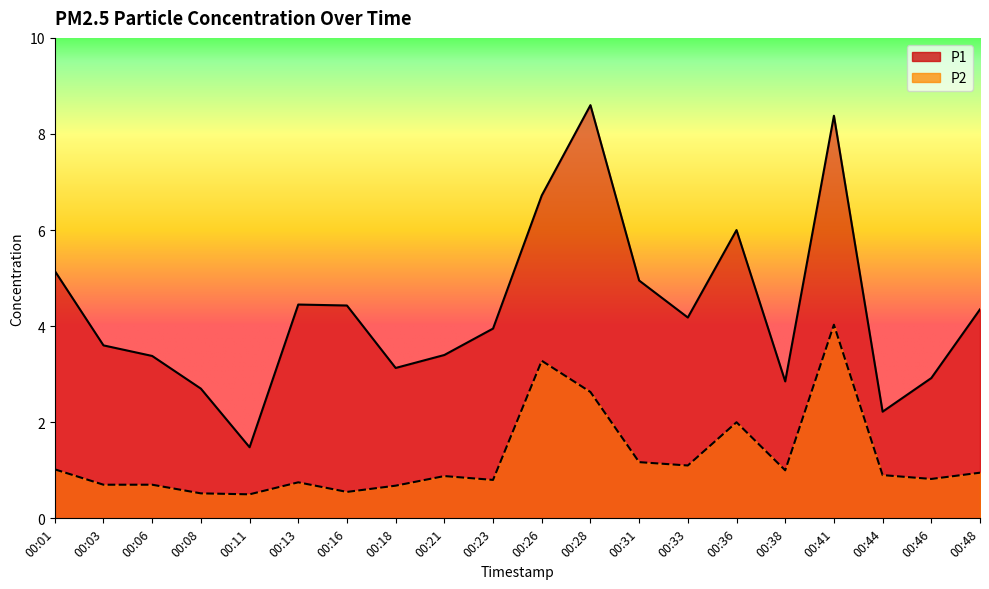

How many values in the P1 series are below 4?

10